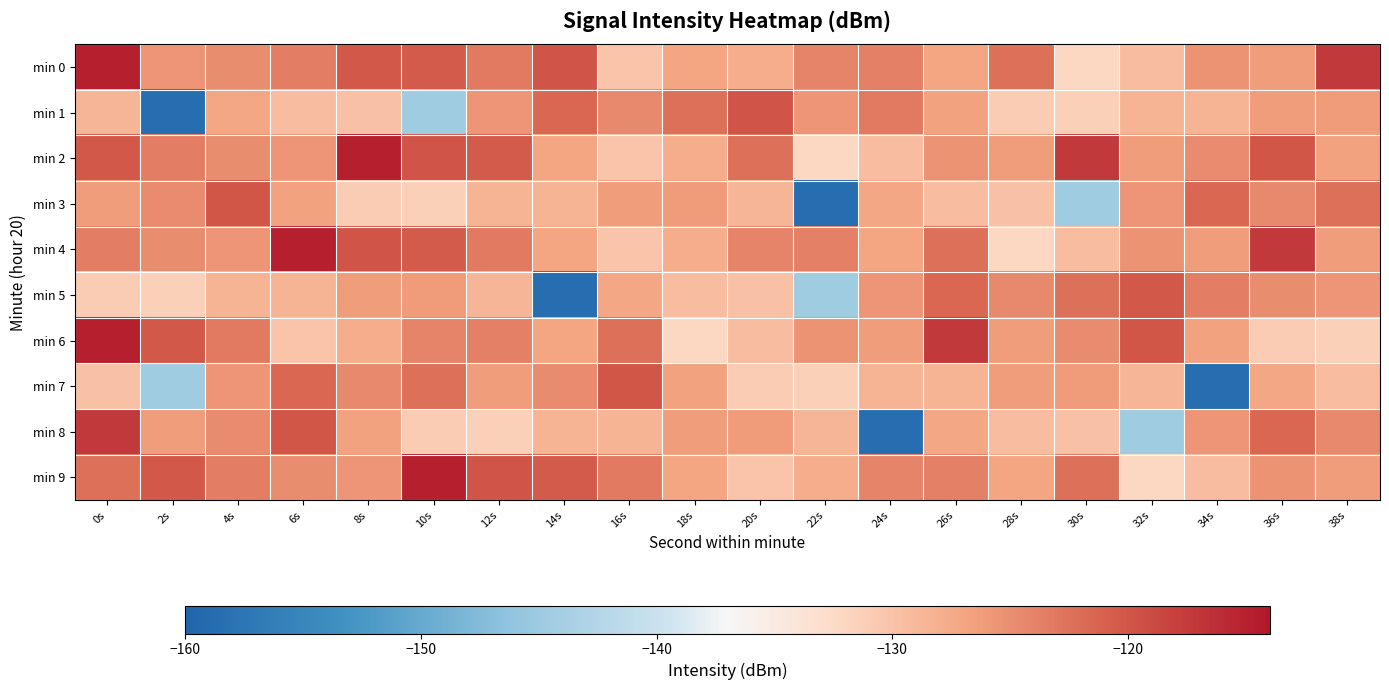

What is the difference between the highest and lowest values at 20s?

11.1